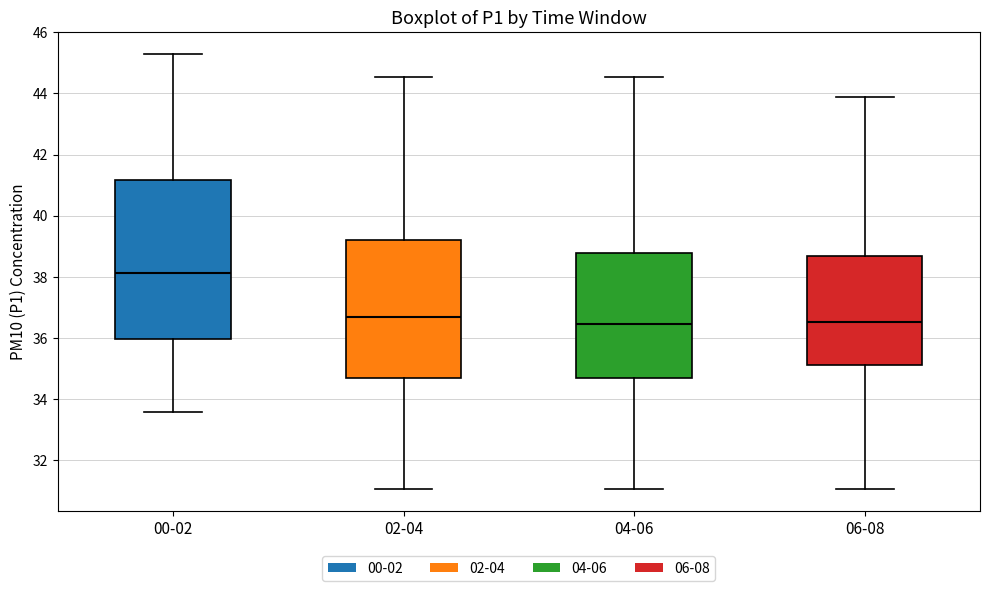

Reading left to right, read every box against the y-axis: the position of its median line, the range the box covers, and the ends of its whiskers. The values are not printed on the chart, so give them approximately, as read against the axis.

00-02: median 38.2, box 36.0 to 41.2, whiskers 33.6 to 45.4
02-04: median 36.6, box 34.6 to 39.2, whiskers 31.0 to 44.6
04-06: median 36.4, box 34.6 to 38.8, whiskers 31.0 to 44.6
06-08: median 36.6, box 35.2 to 38.6, whiskers 31.0 to 44.0